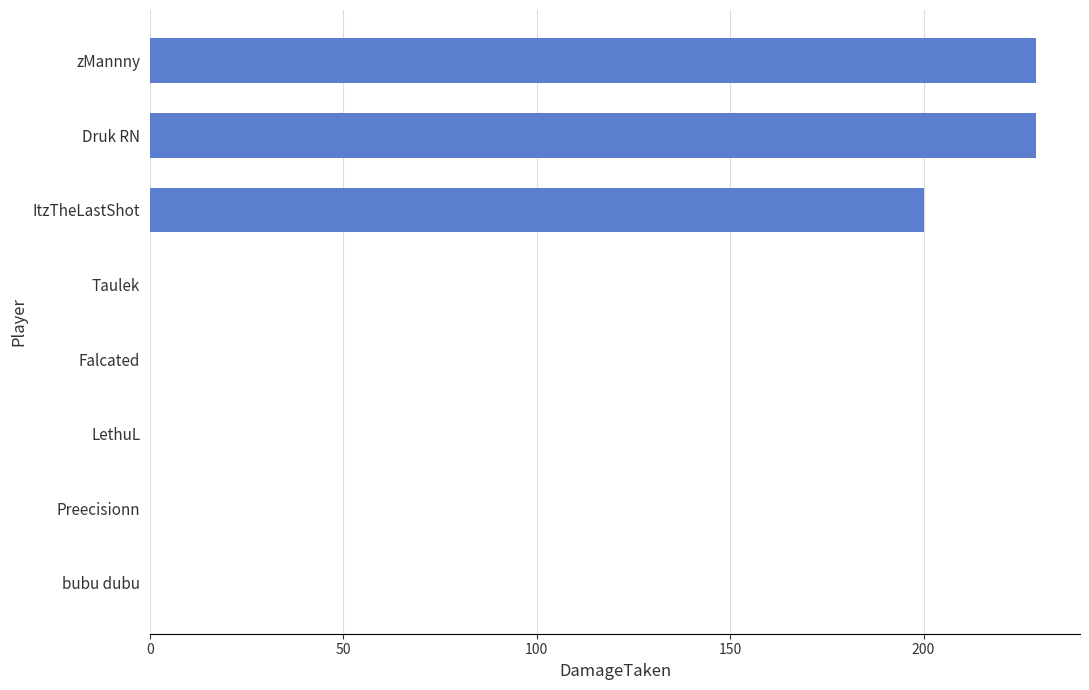

Where is the data nearest to the value 114?

ItzTheLastShot